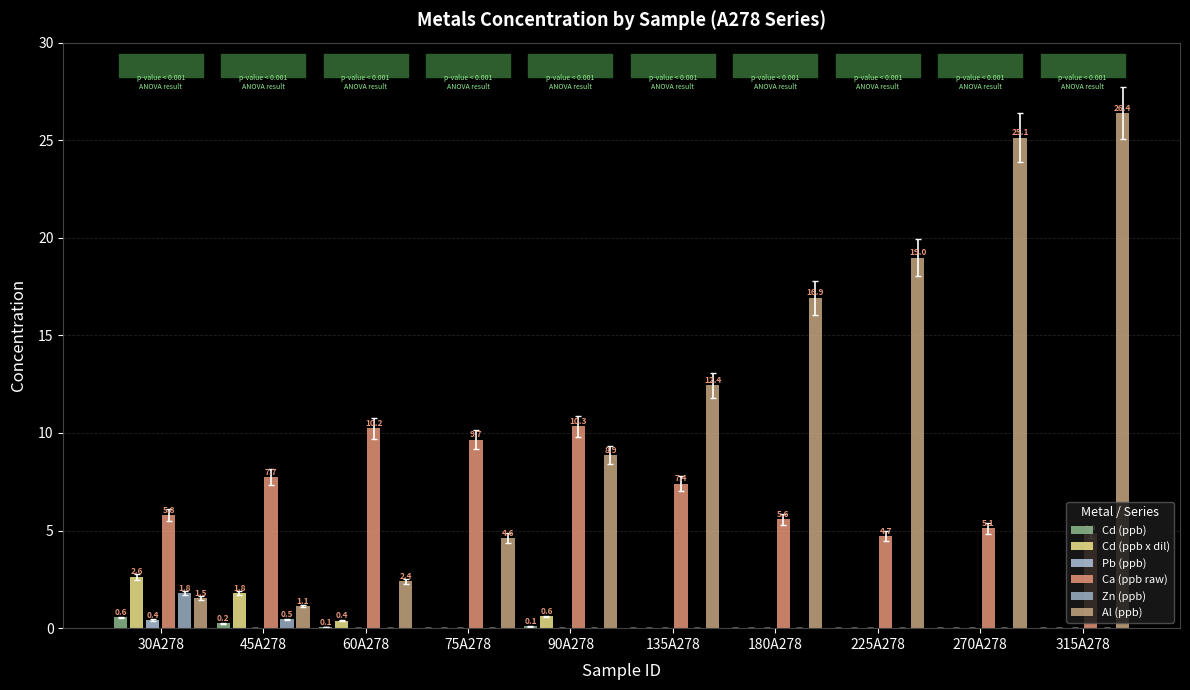

How many values in the Cd (ppb) series exceed 0?

4